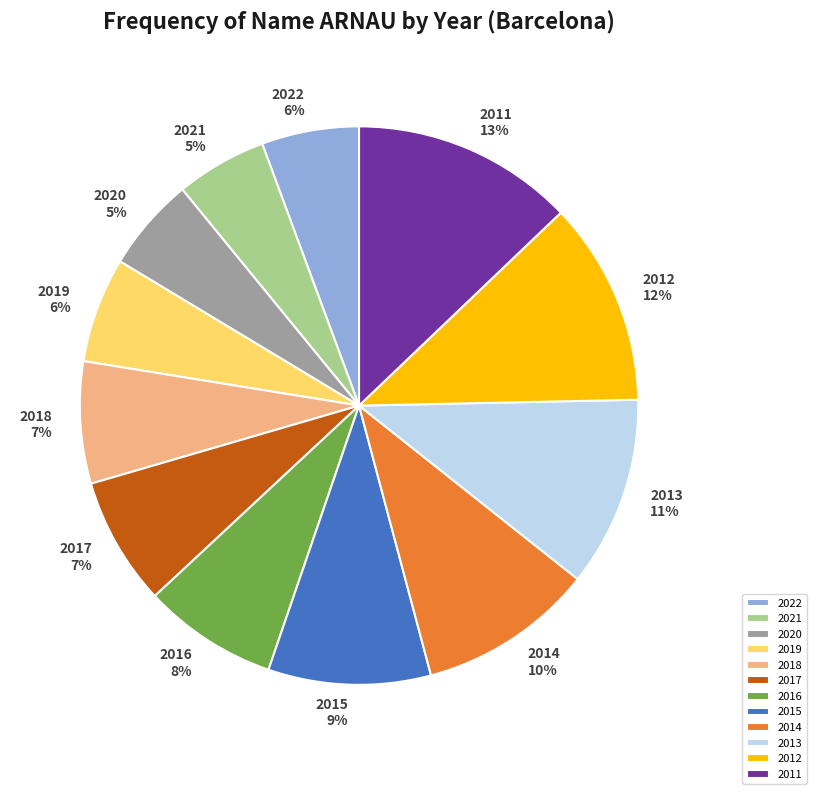

How many segments does this pie chart have?

12